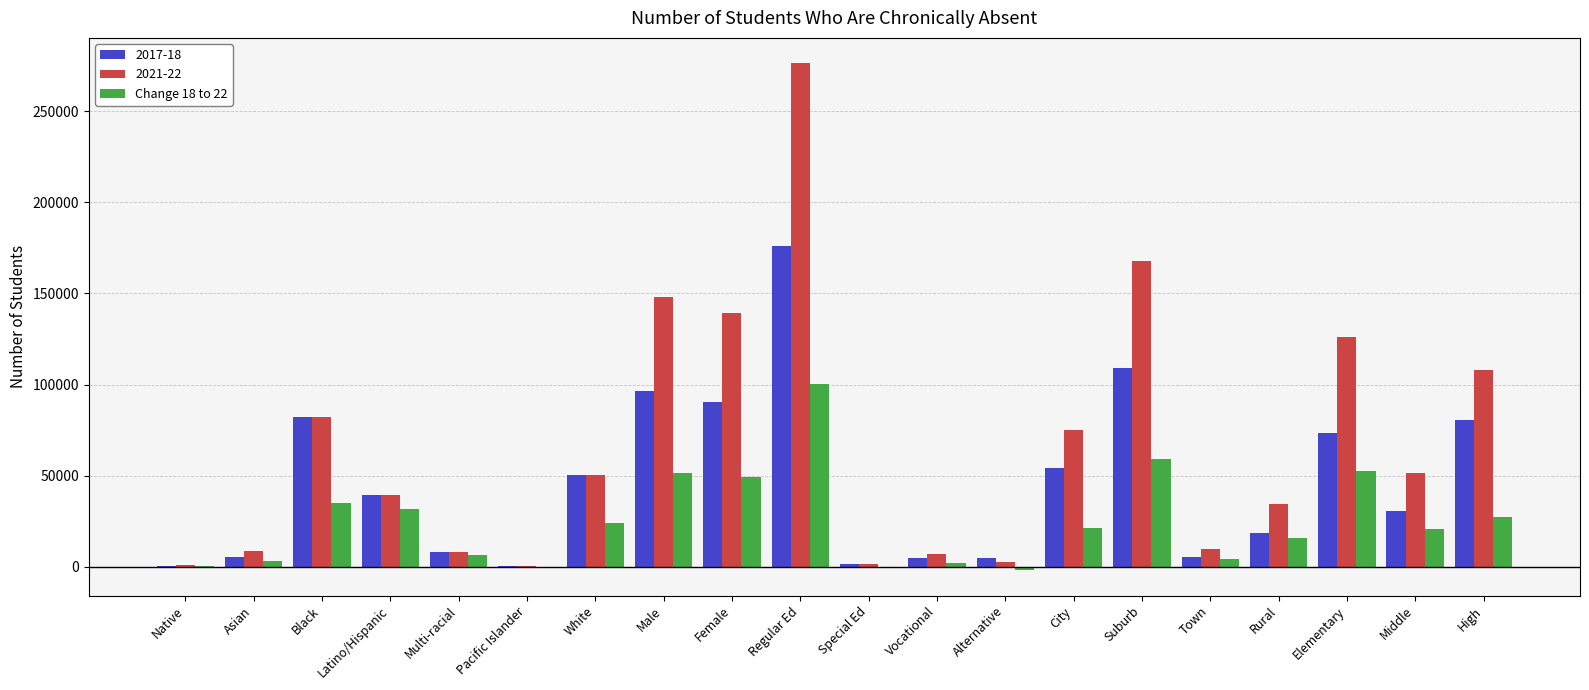

Count the number of categories in the chart.

20